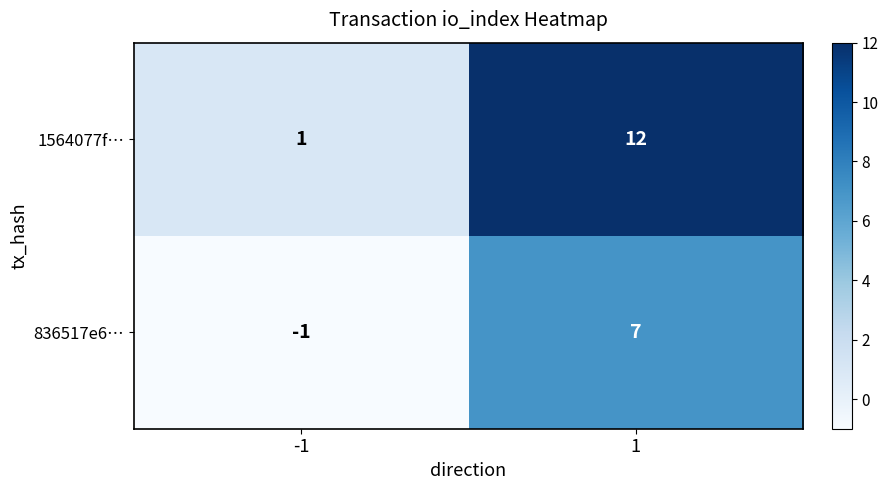

How many data points does each series have?

2